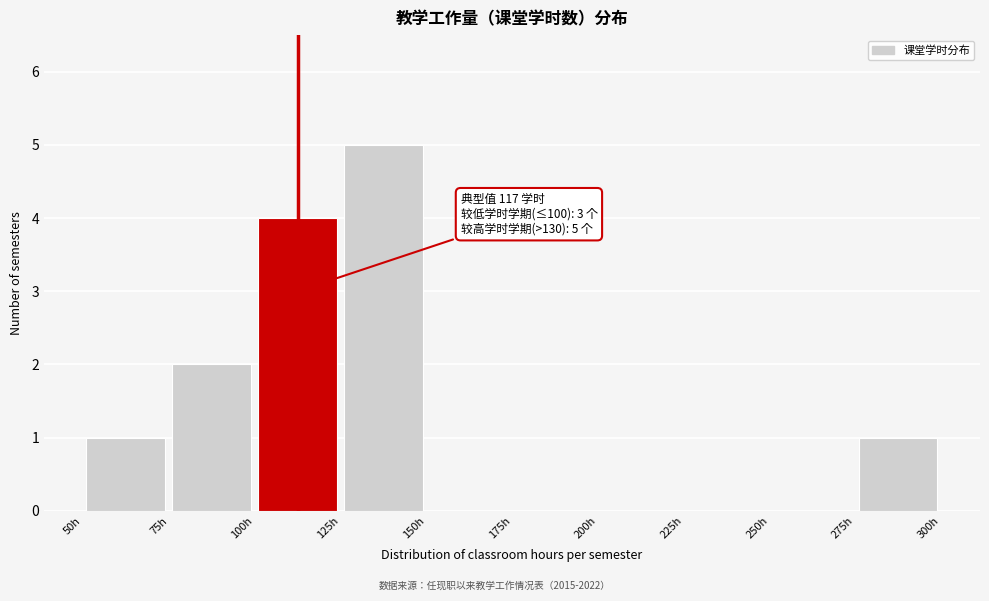

Over which range of the x-axis is the bar tallest?

125 to 150